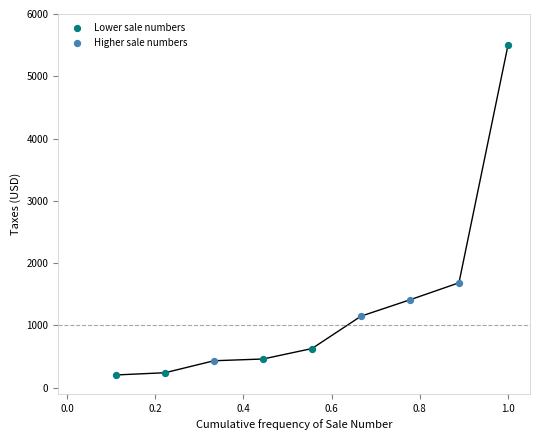

What are all the series names shown in the legend?

Lower sale numbers, Higher sale numbers